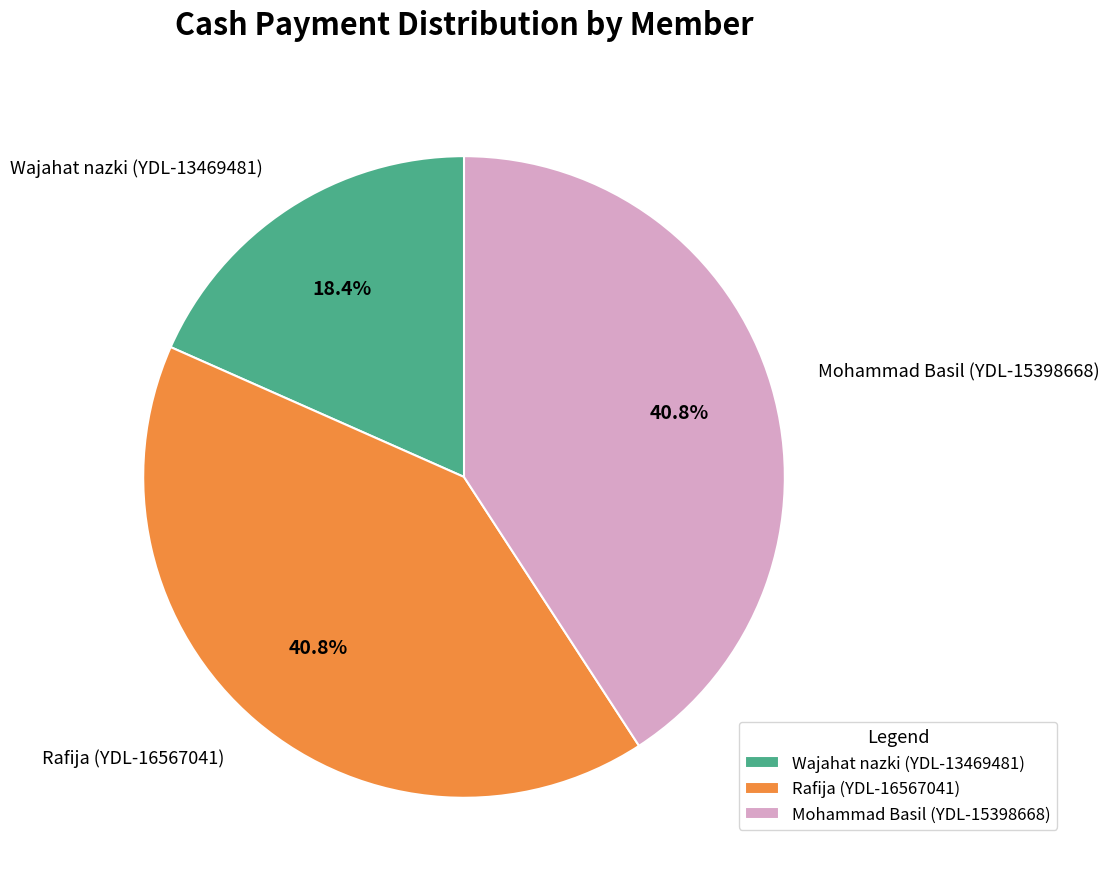

To the nearest percent, what portion does Rafija (YDL-16567041) represent?

41%